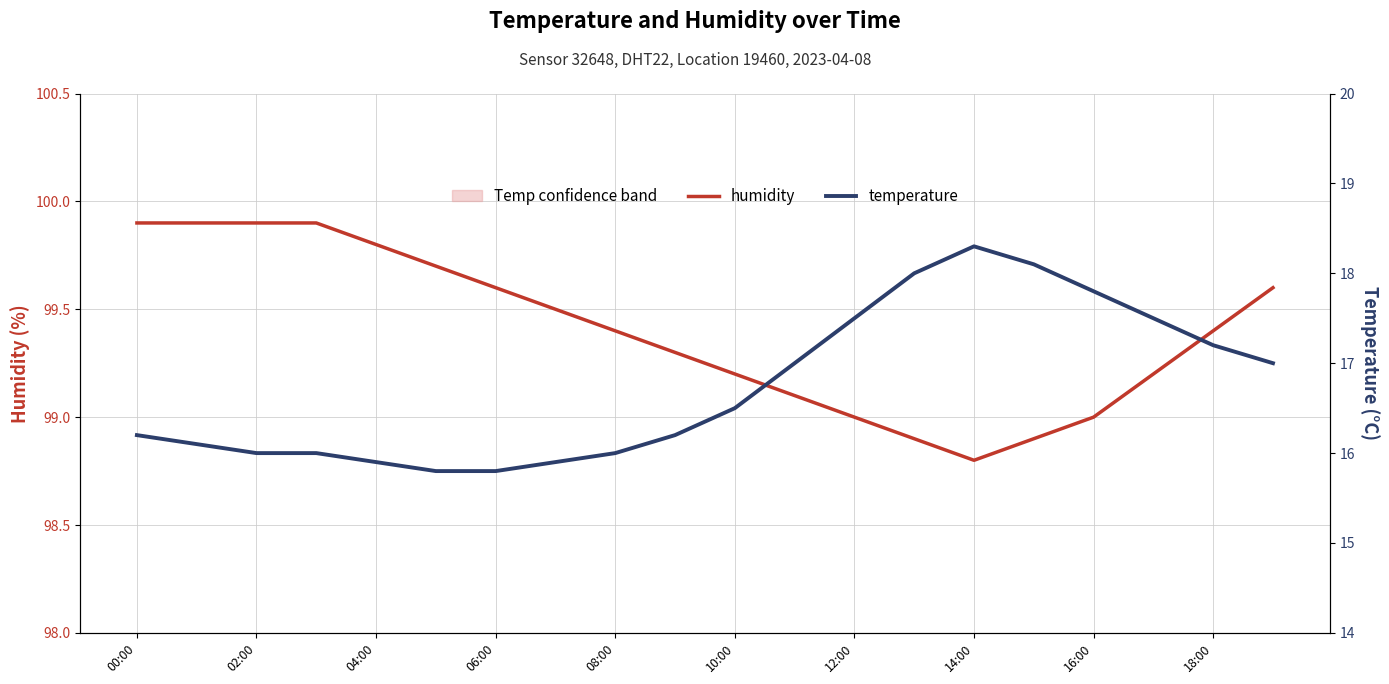

True or false: humidity has a value of 57.7 at 00:00.

False